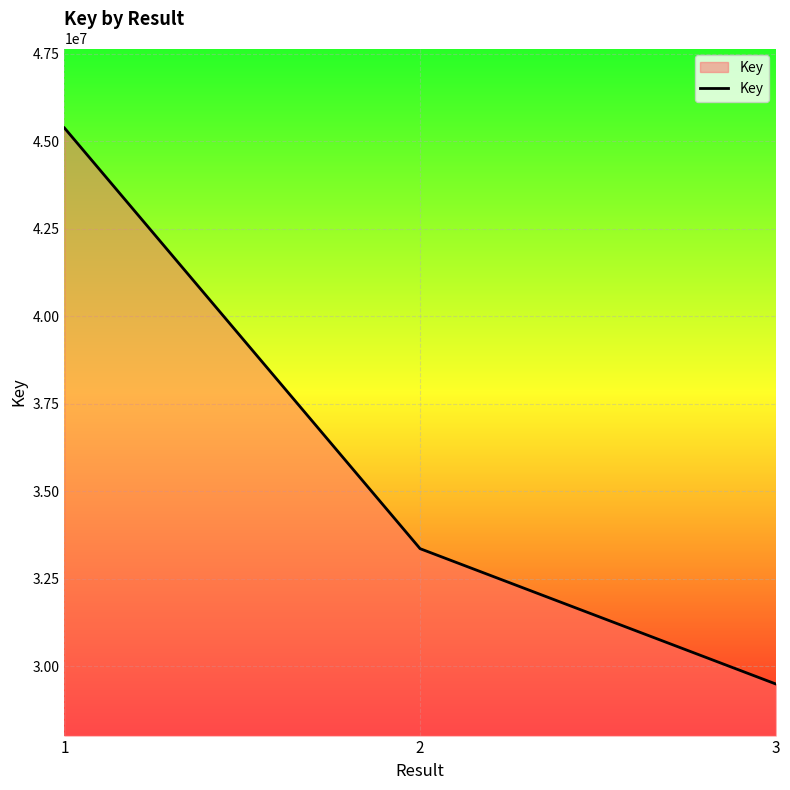

What is the change in value from 1 to 2?

-12020280